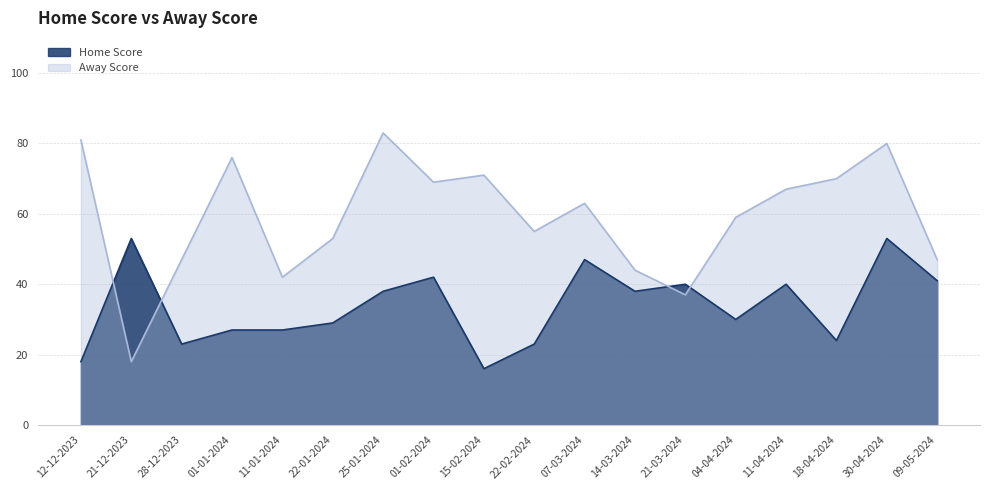

At which label is Away Score closest to 50?

28-12-2023